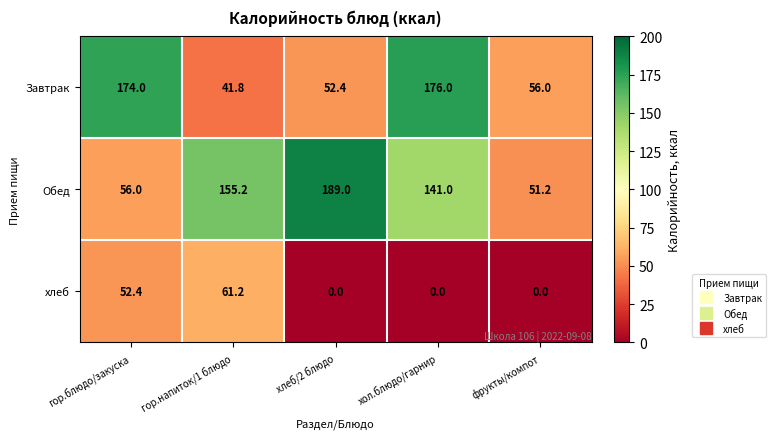

Which category has the highest value across all series?

хлеб/2 блюдо